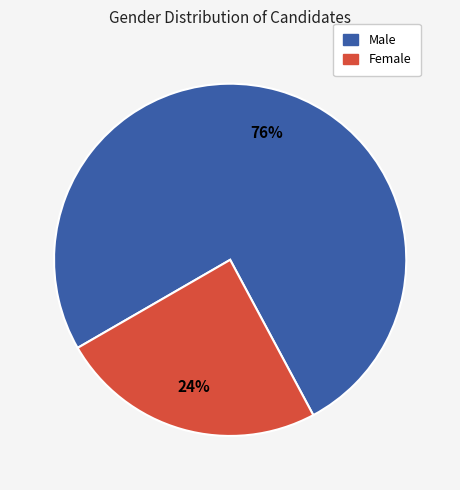

Does any single category account for the majority?

Yes